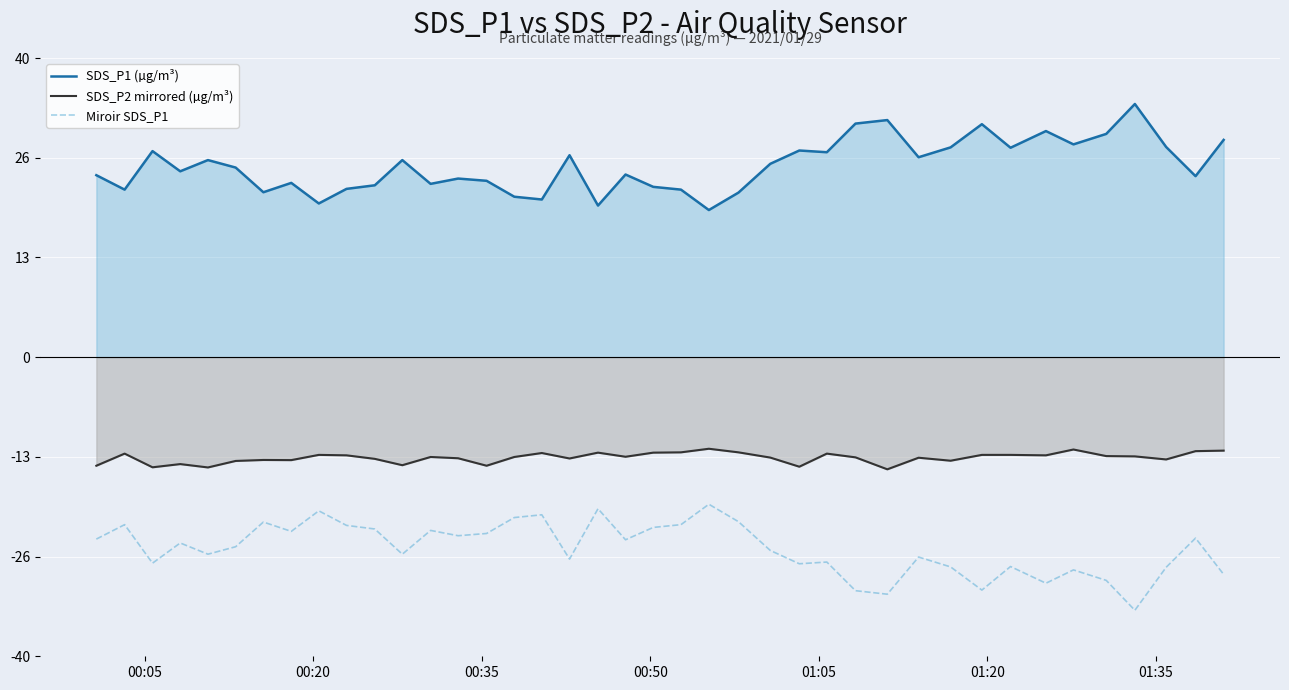

What is the lowest value of the SDS_P1 (µg/m³) series?

19.7